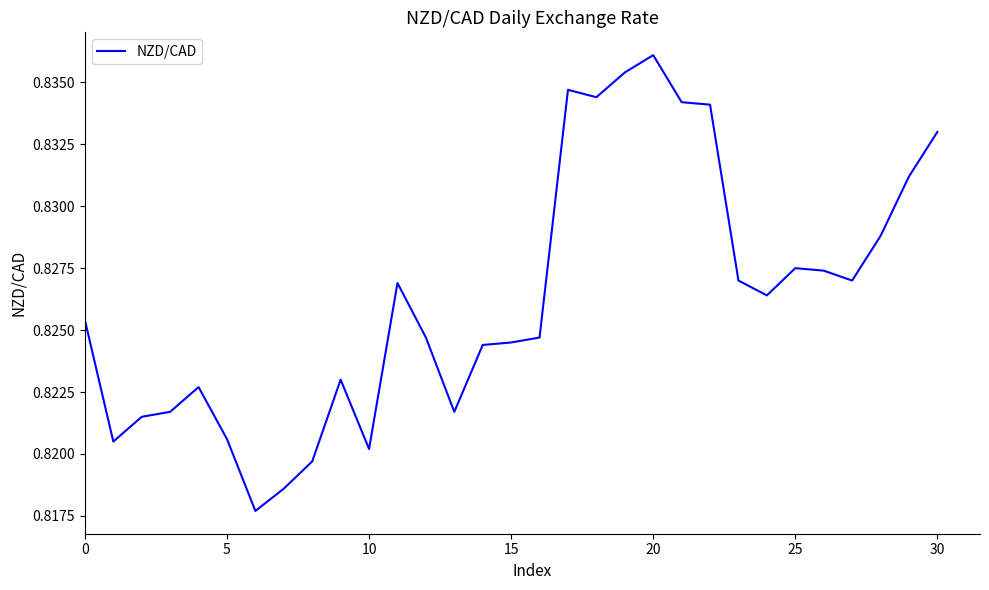

At which category does the chart reach its peak across all series?

20